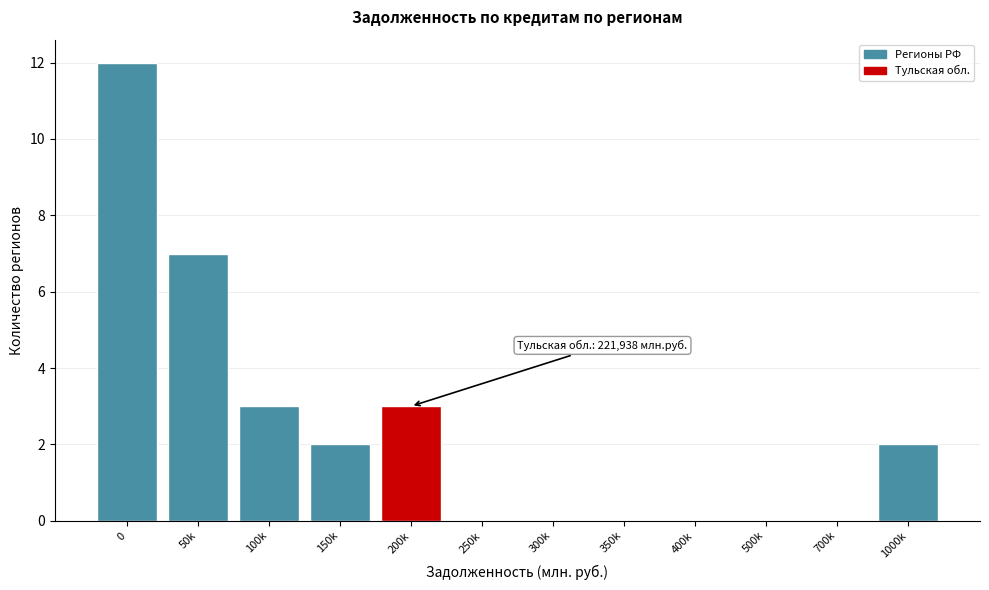

Reading left to right, extract all data points from this chart.

0=12	50k=7	100k=3	150k=2	200k=3	250k=0	300k=0	350k=0	400k=0	500k=0	700k=0	1000k=2